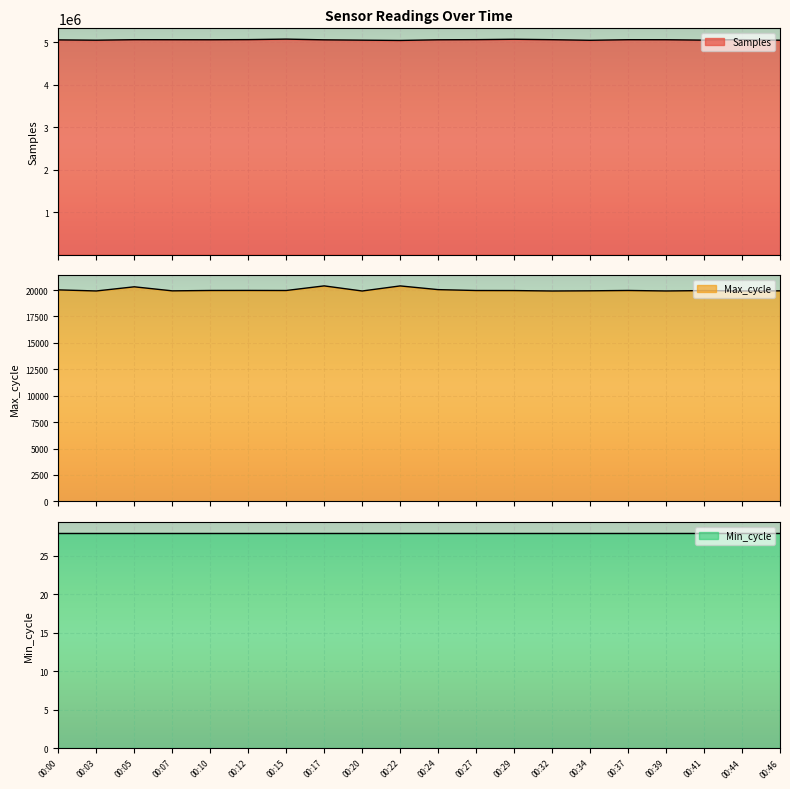

At how many categories does at least one series exceed 4060983?

20